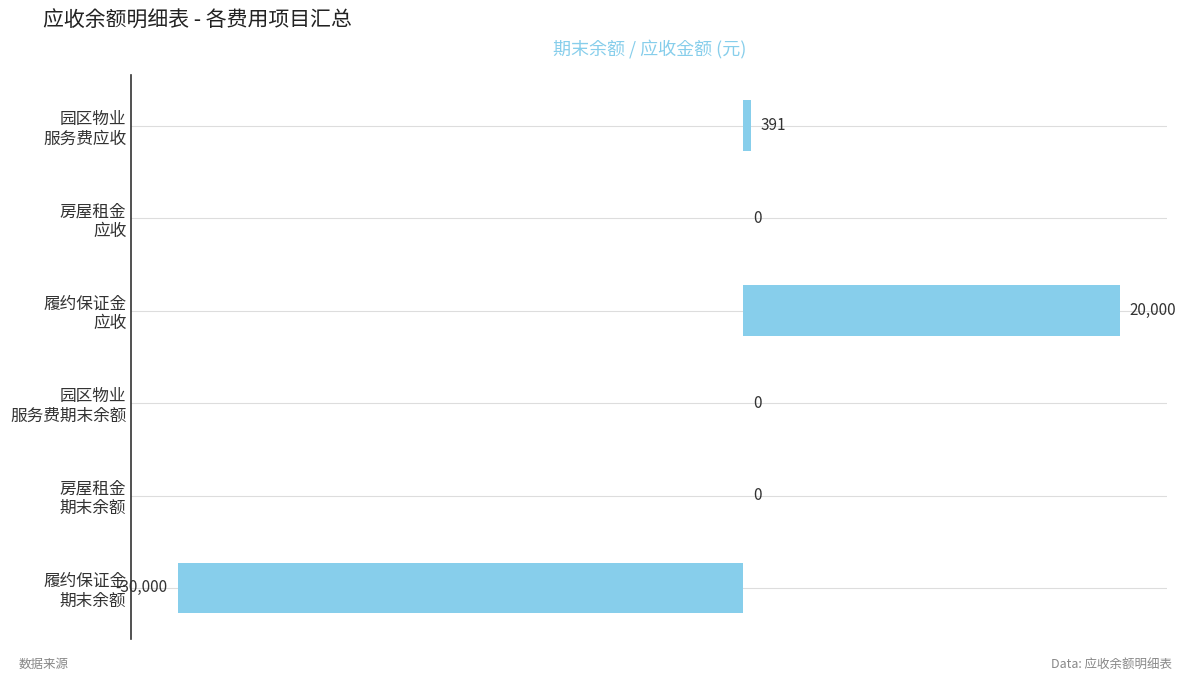

What is the greatest value displayed?

20000